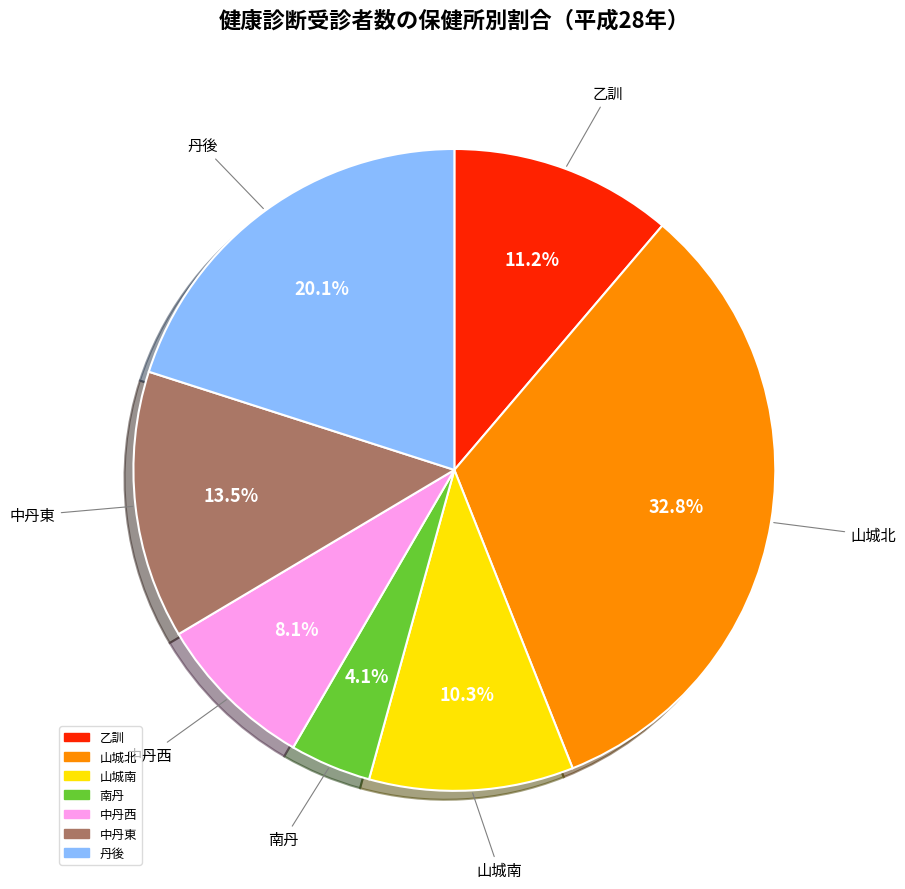

Rank the categories by value from highest to lowest.

山城北, 丹後, 中丹東, 乙訓, 山城南, 中丹西, 南丹